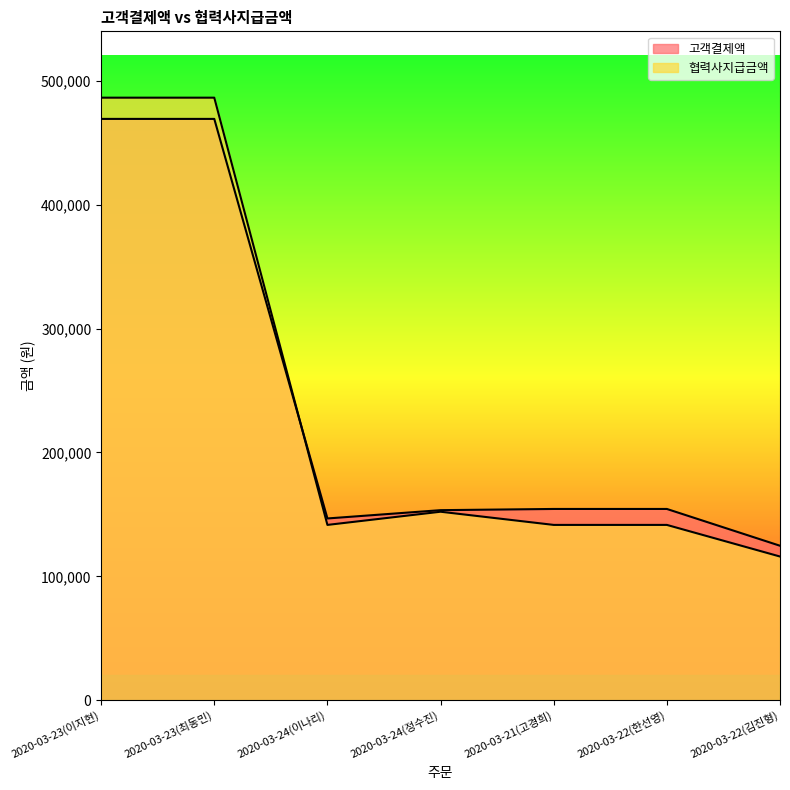

How many lines are shown in the chart?

2